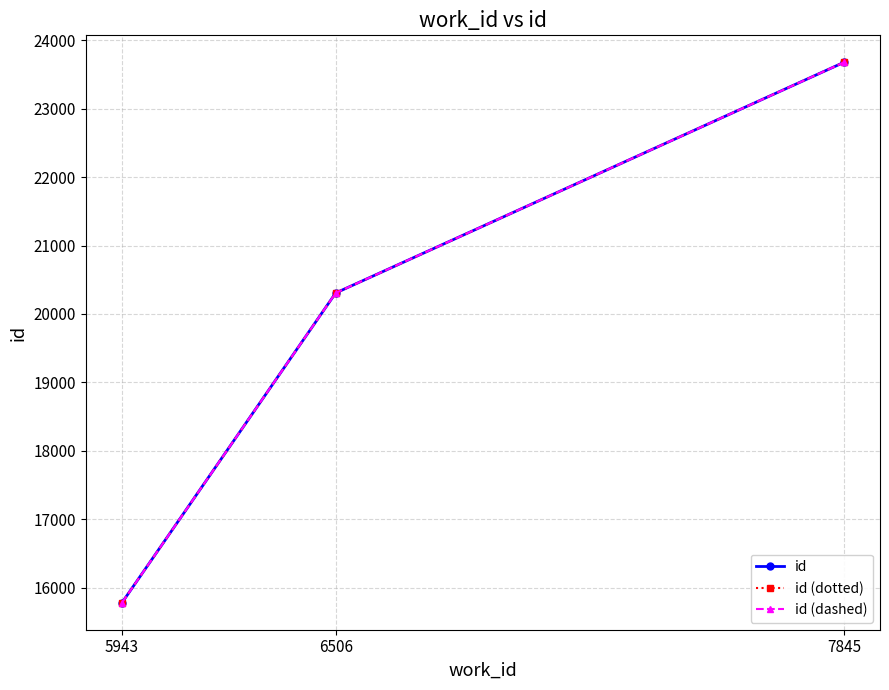

What is the lowest value of the id (dashed) series?

15781